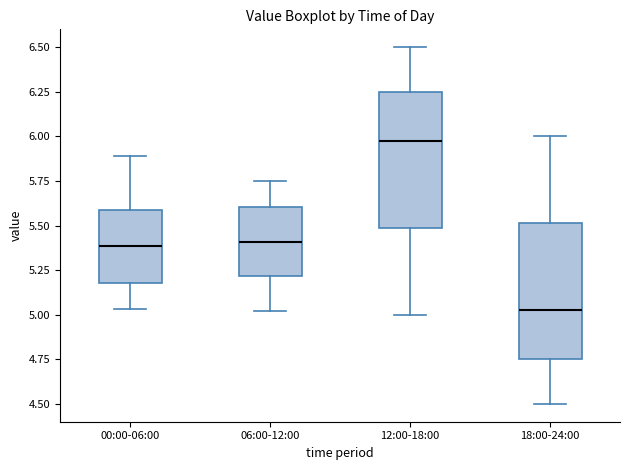

Where is the upper edge of the box for 06:00-12:00 on the y-axis? The values are not printed on the chart, so give them approximately, as read against the axis.

5.60